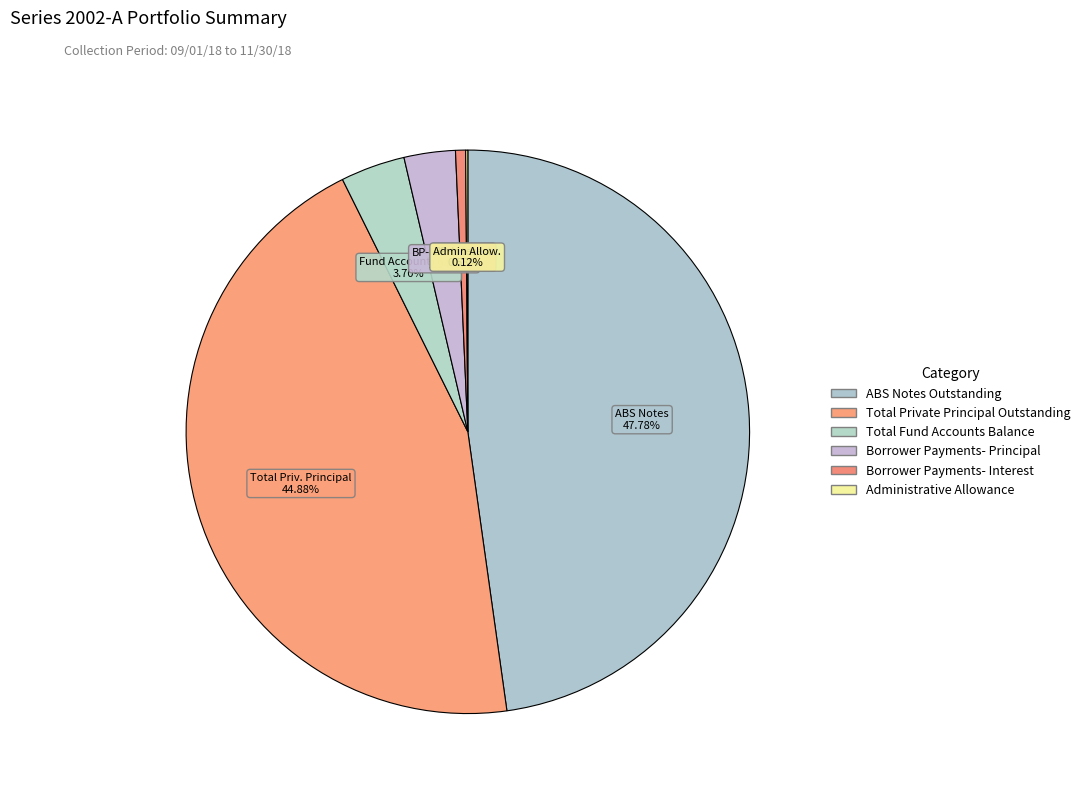

How many slices are in this pie chart?

6